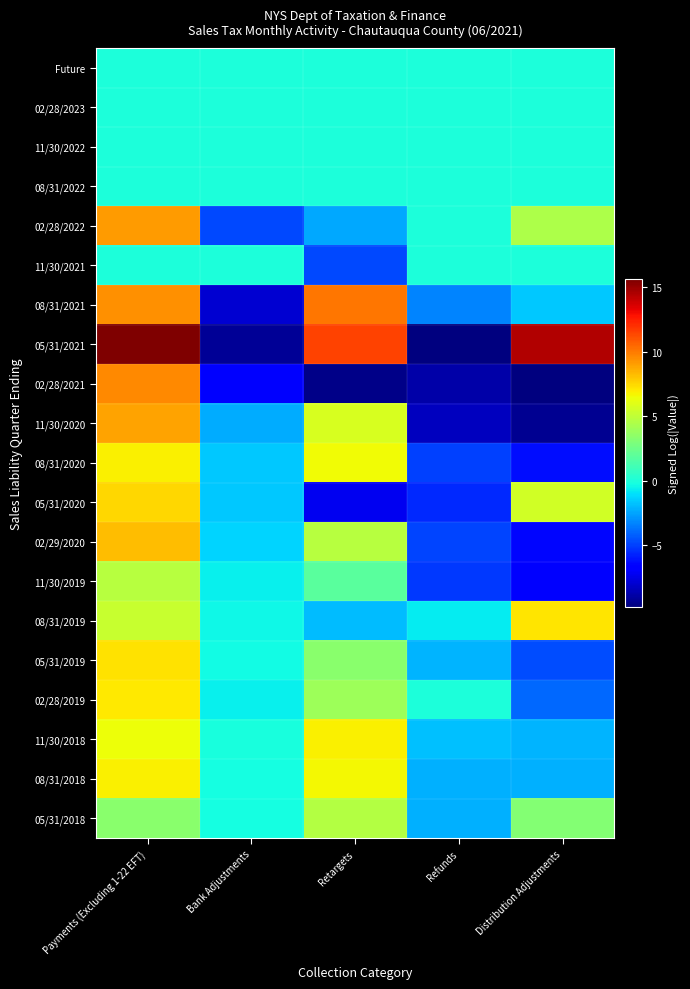

At which category is the sum across all series the highest?

Payments (Excluding 1-22 EFT)